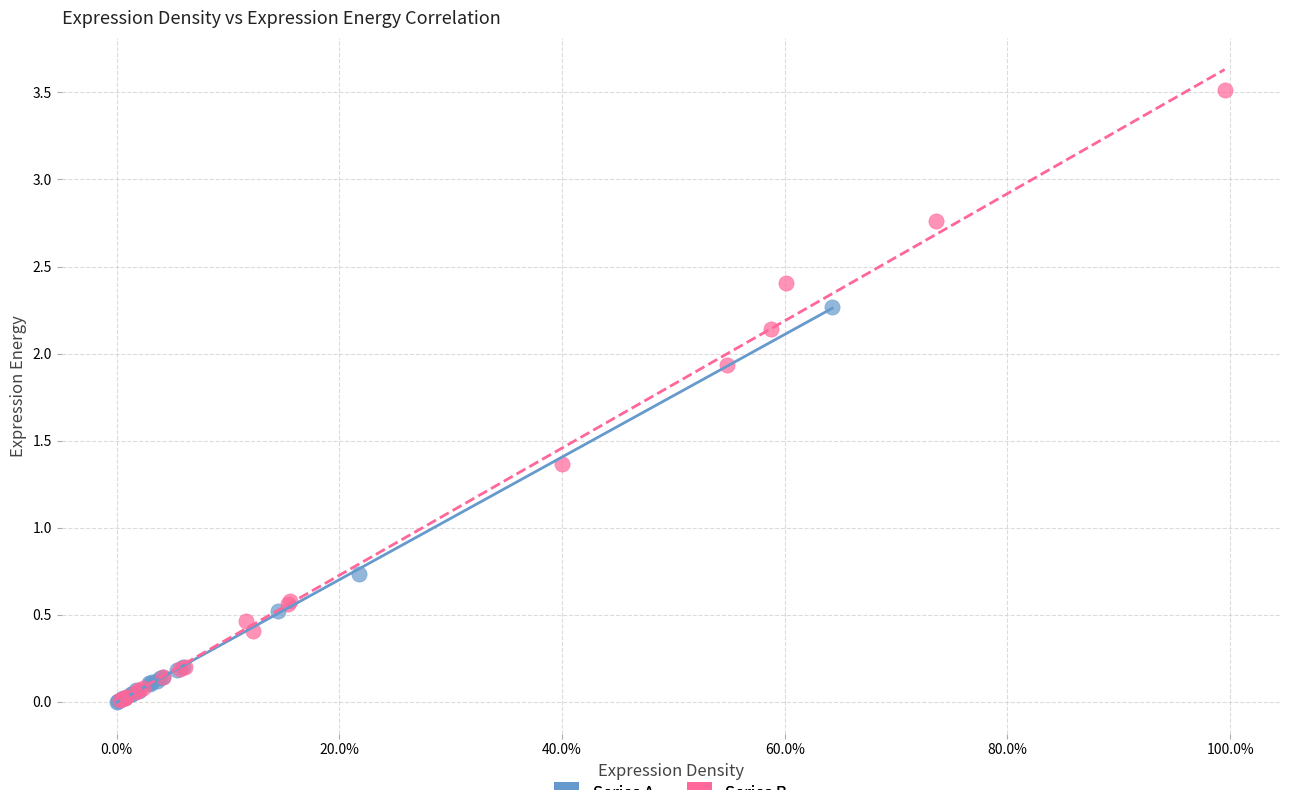

Which series has the largest Y range (max minus min)?

Series B